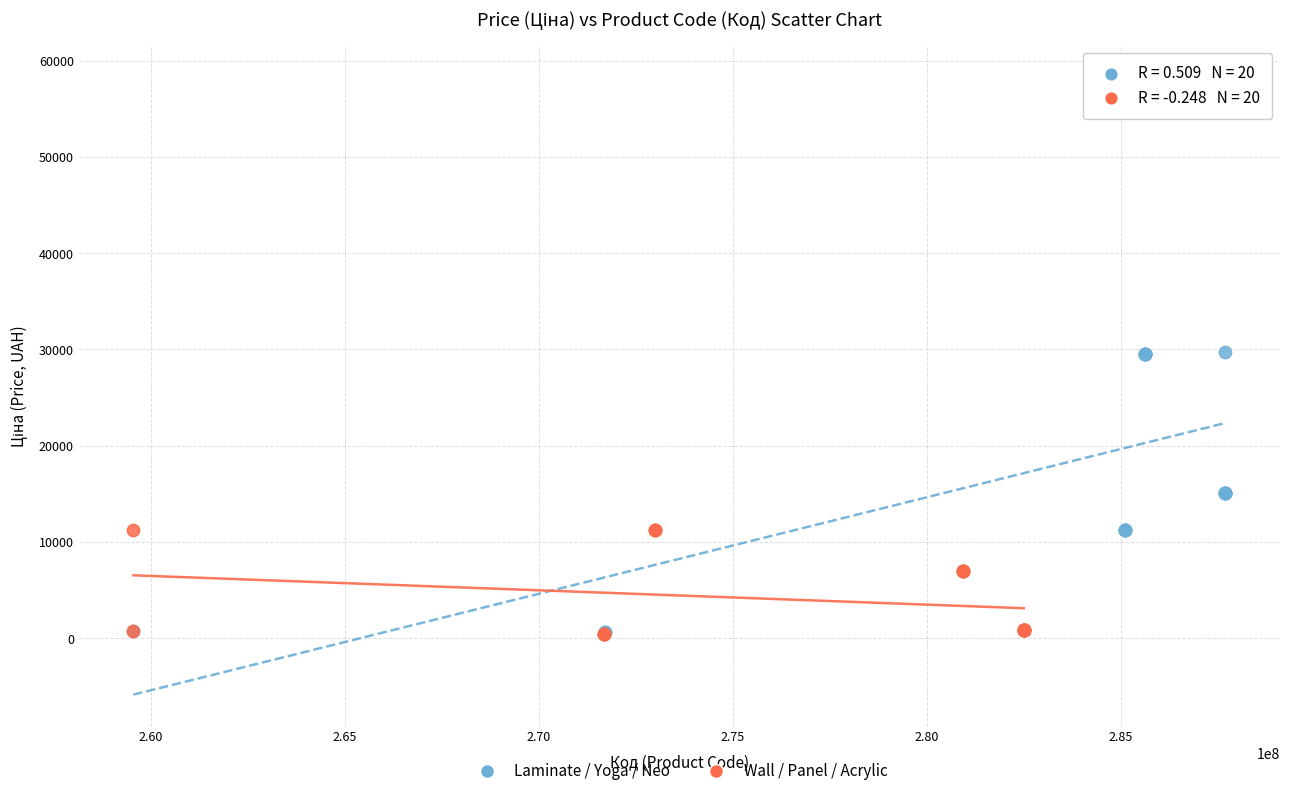

What are all the series names shown in the legend?

Laminate / Yoga / Neo, Wall / Panel / Acrylic